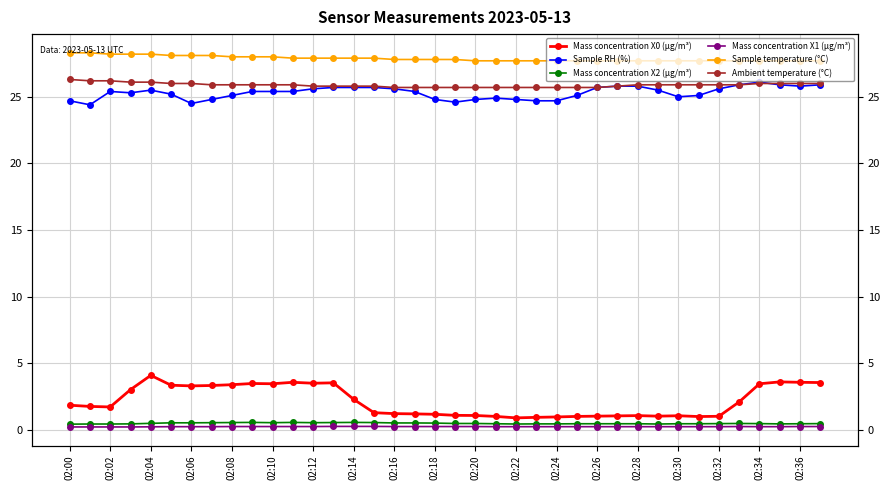

At which label is Ambient temperature (°C) closest to 26?

02:10